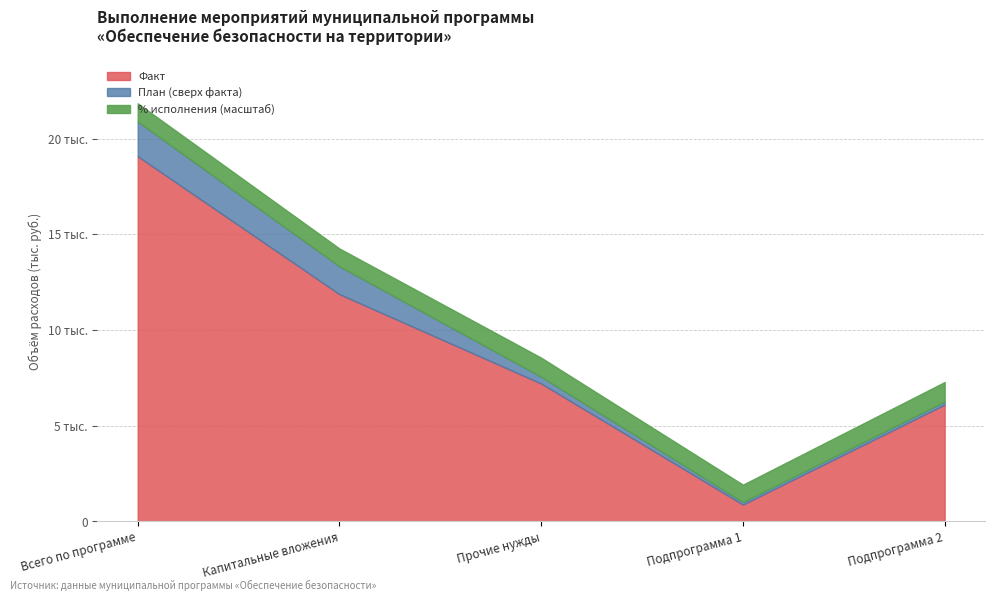

What are all the series names shown in the legend?

Факт, План (сверх факта), % исполнения (масштаб)